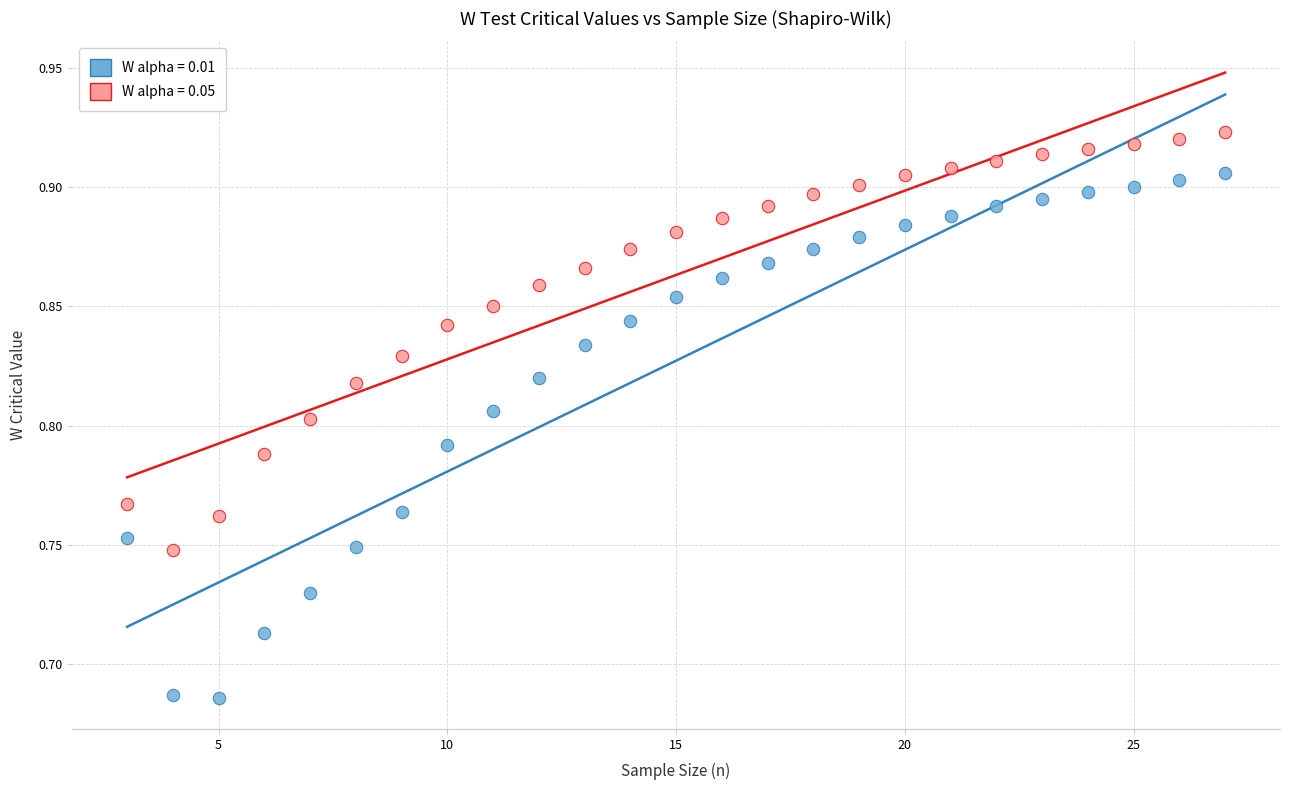

Which series has the widest spread of Y values?

W alpha = 0.01